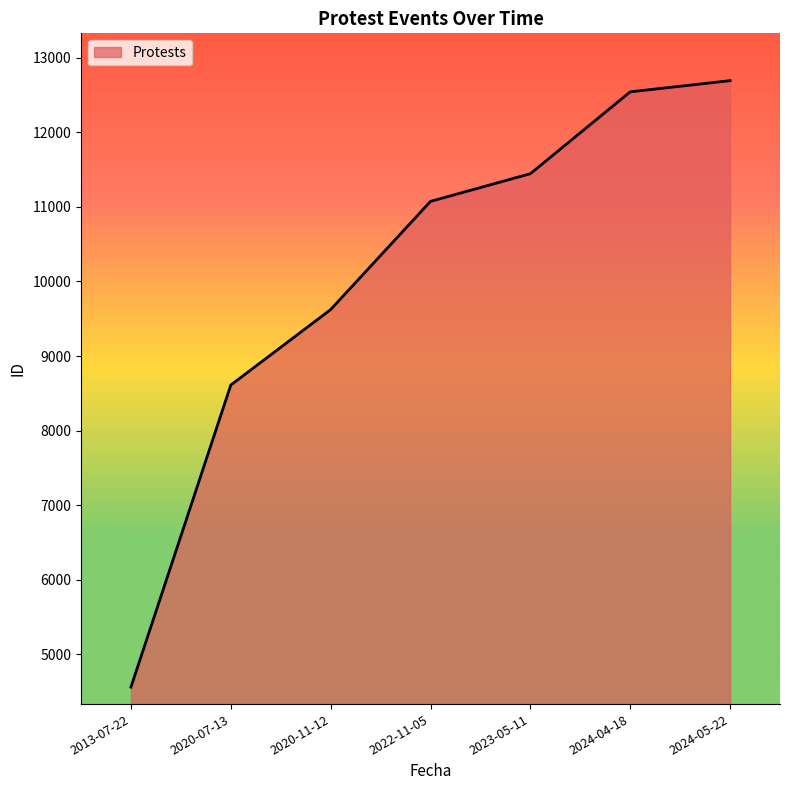

True or false: the data has more than 2 interior local peaks.

False